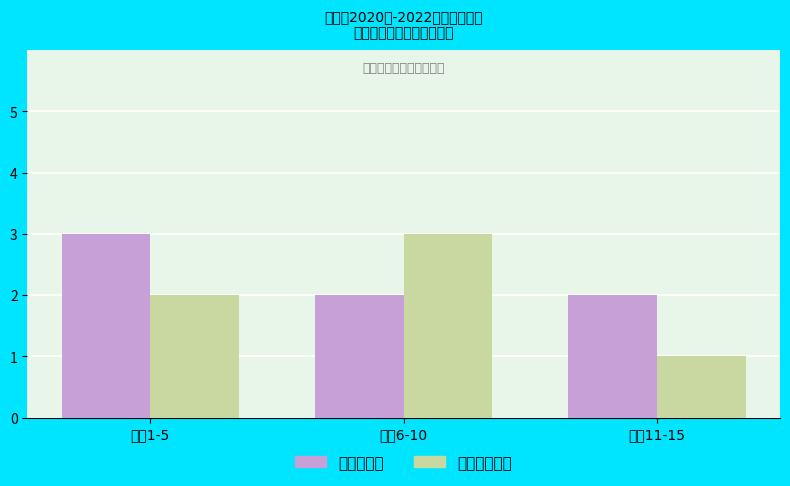

How many categories are shown in the chart?

3